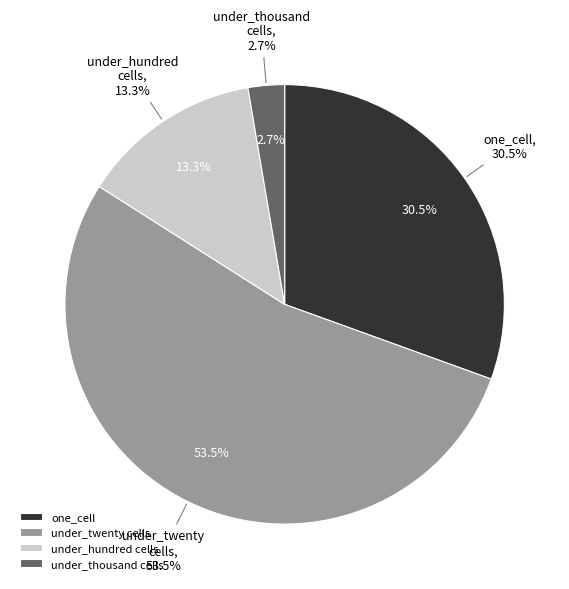

Combined, do over_thousand_cells and under_thousand_cells account for over 50%?

No